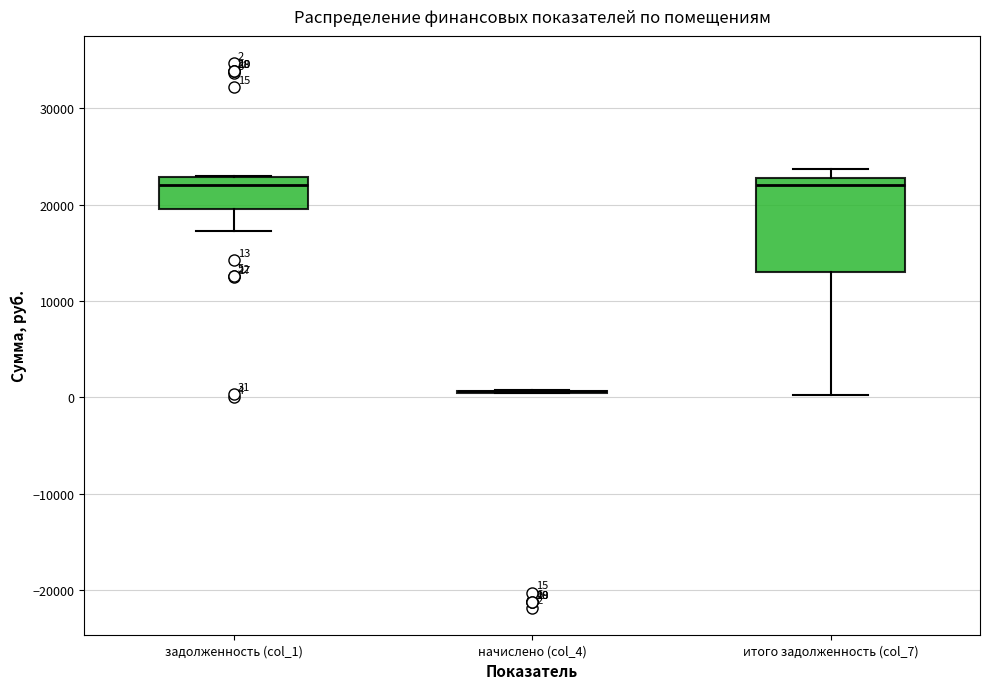

Which box is the tallest, from its lower edge to its upper edge?

итого задолженность (col_7)